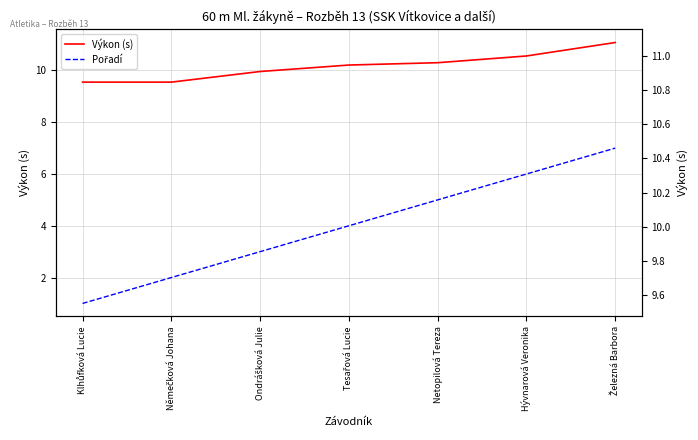

What is the difference between the highest and lowest values at Němečková Johana?

7.6